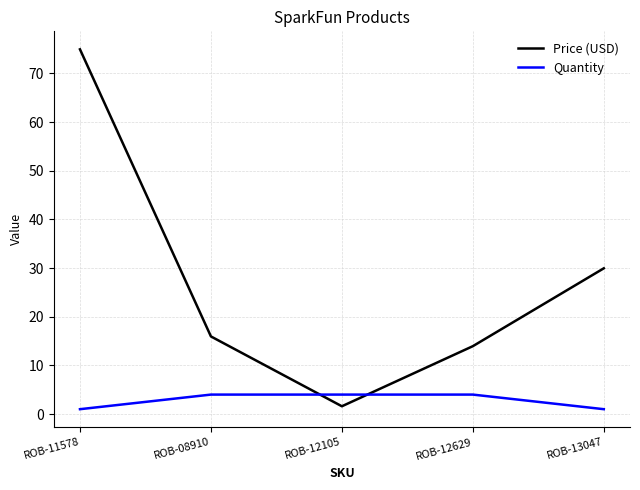

What is the maximum value shown in the chart?

75.0